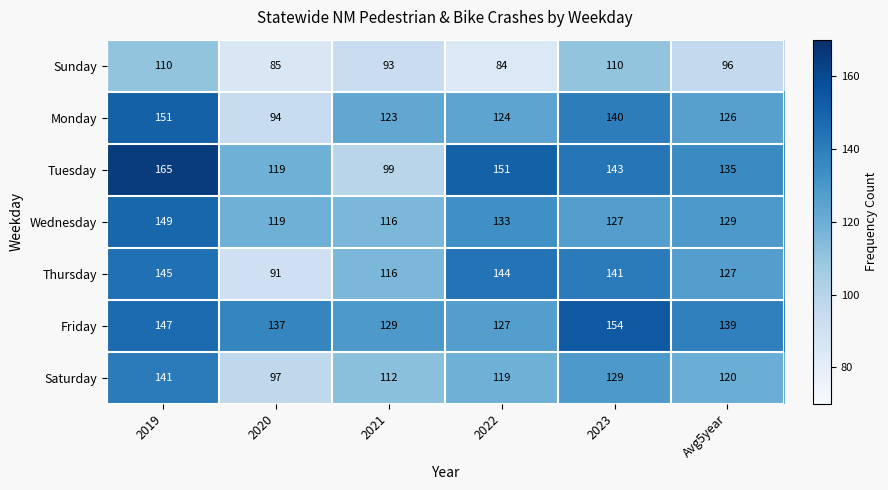

What is the difference between the maximum and minimum values in the Wednesday series?

33